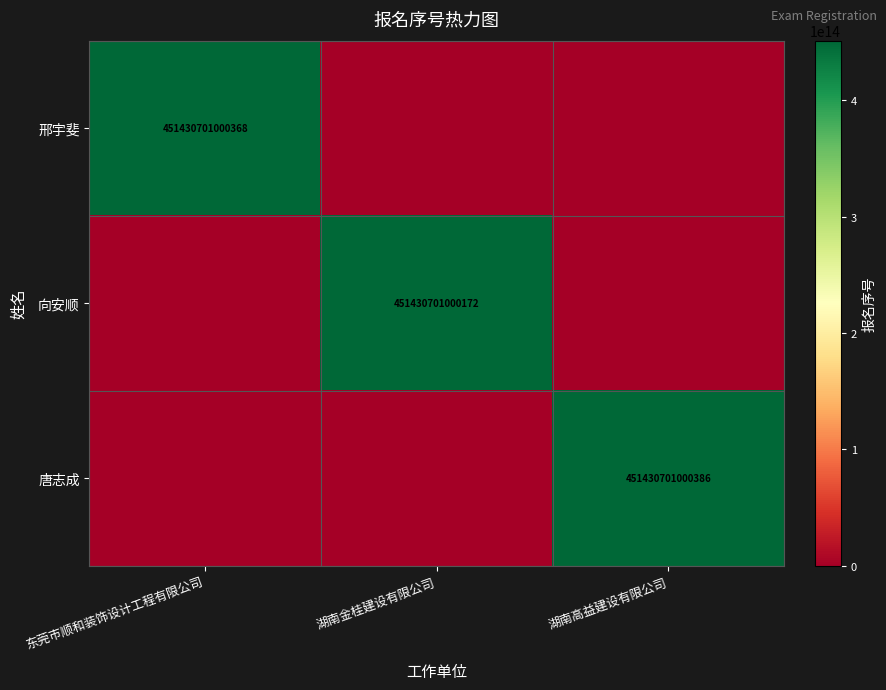

True or false: 向安顺 has a value of 451430701000172 at 湖南金桂建设有限公司.

True